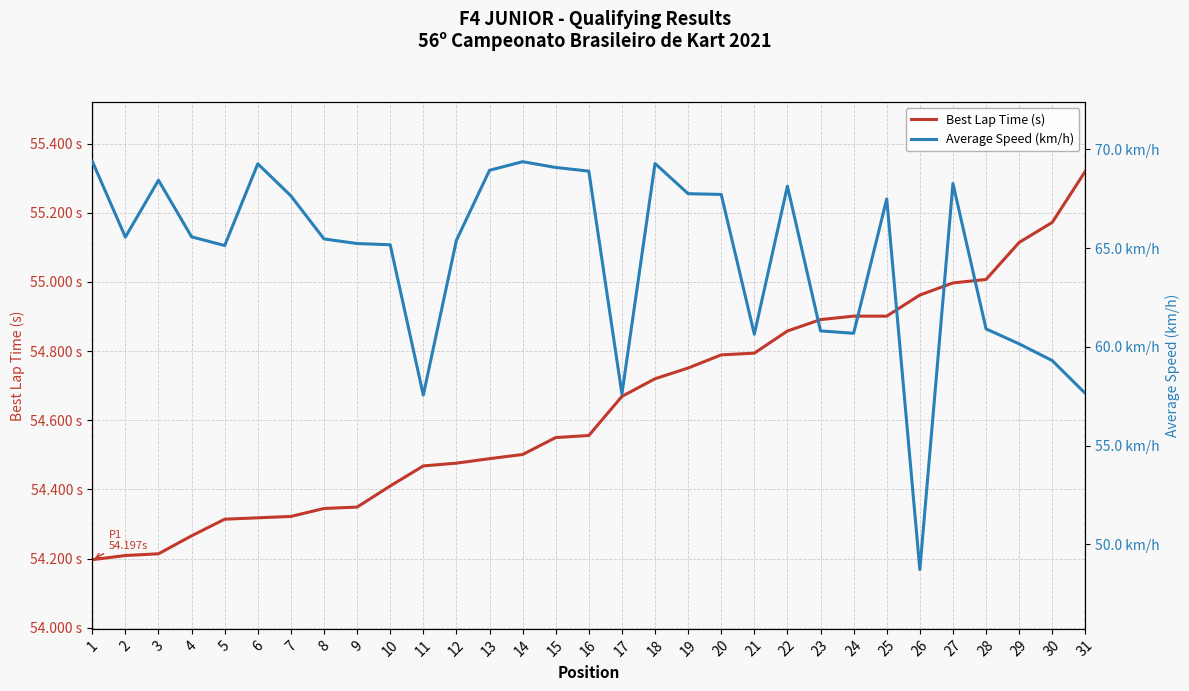

Does the chart have visible grid lines?

Yes